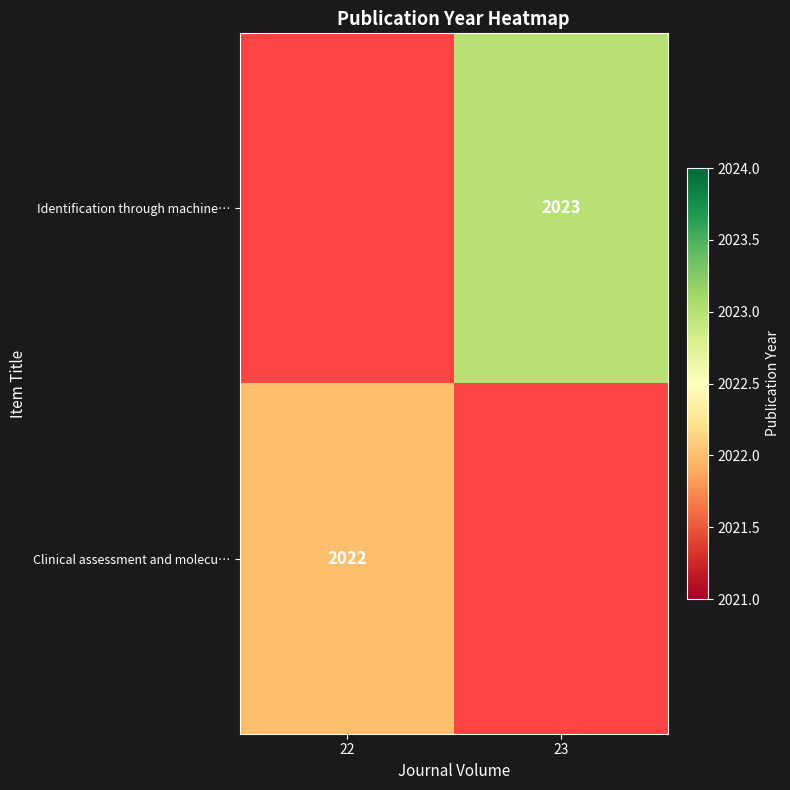

True or false: Clinical assessment and molecu… has a value of 715 at 22.

False